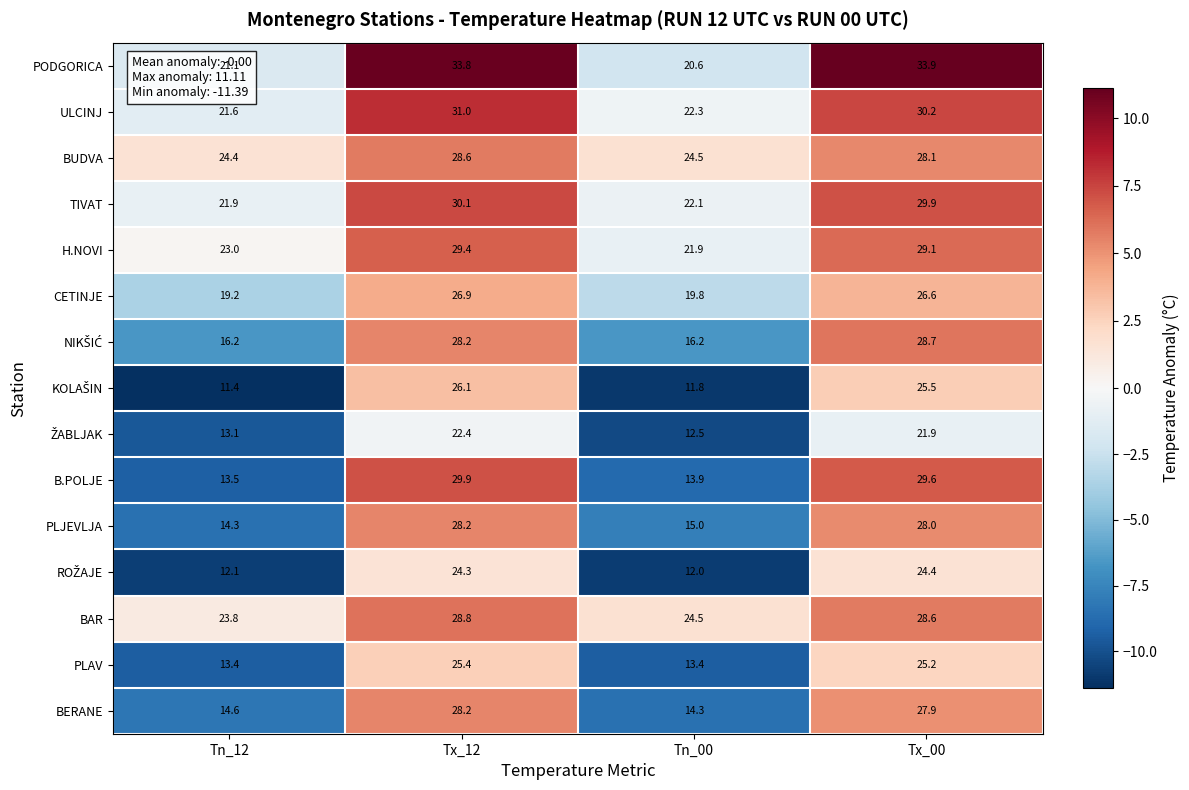

Is it true that PLAV equals 13.4 at Tn_12?

True